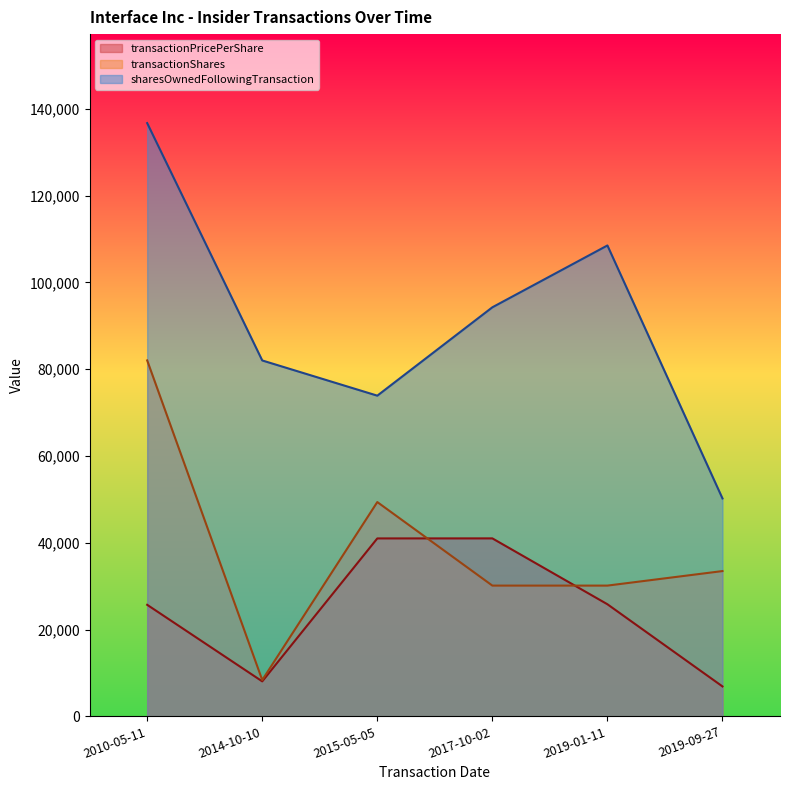

At which category is the sum across all series the highest?

2010-05-11